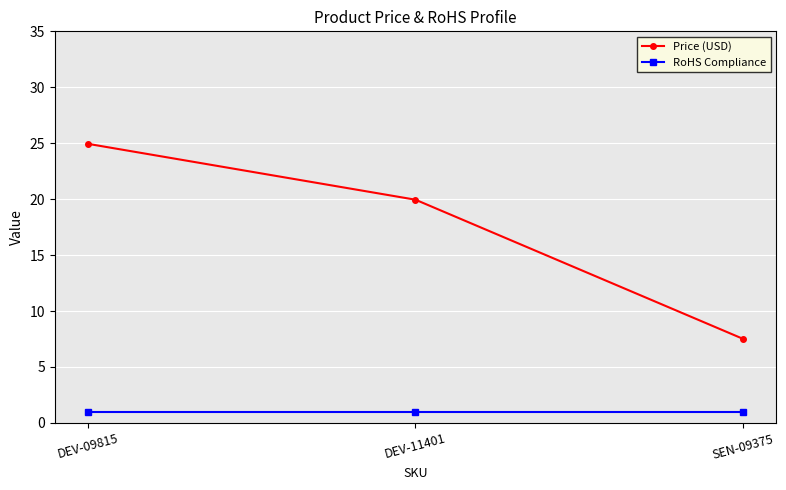

The value of Price (USD) at DEV-09815 is 24.9. True or false?

True